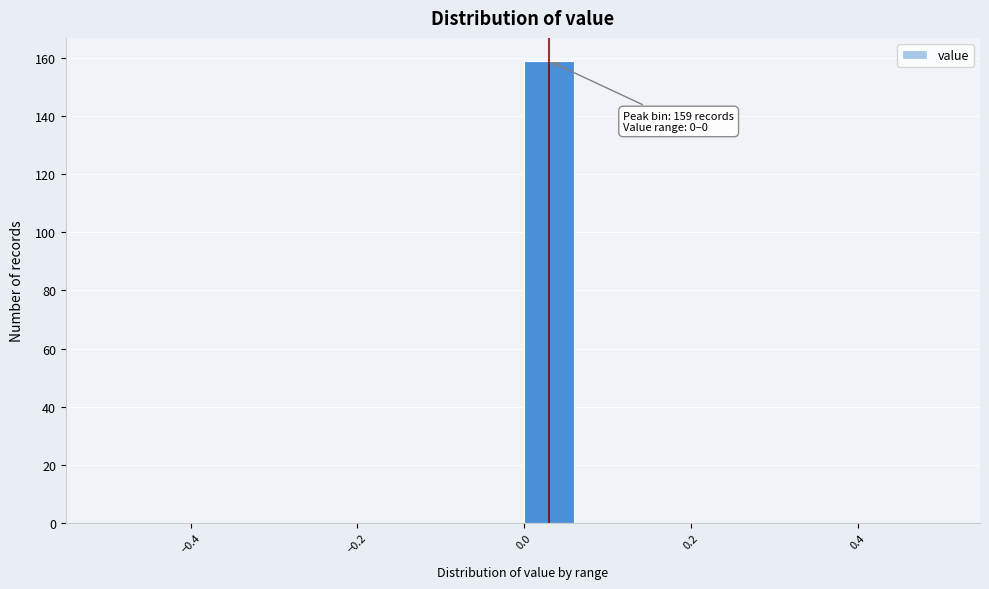

Around what value on the x-axis is the tallest bar? Give the approximate position of its centre, as read against the axis.

0.02